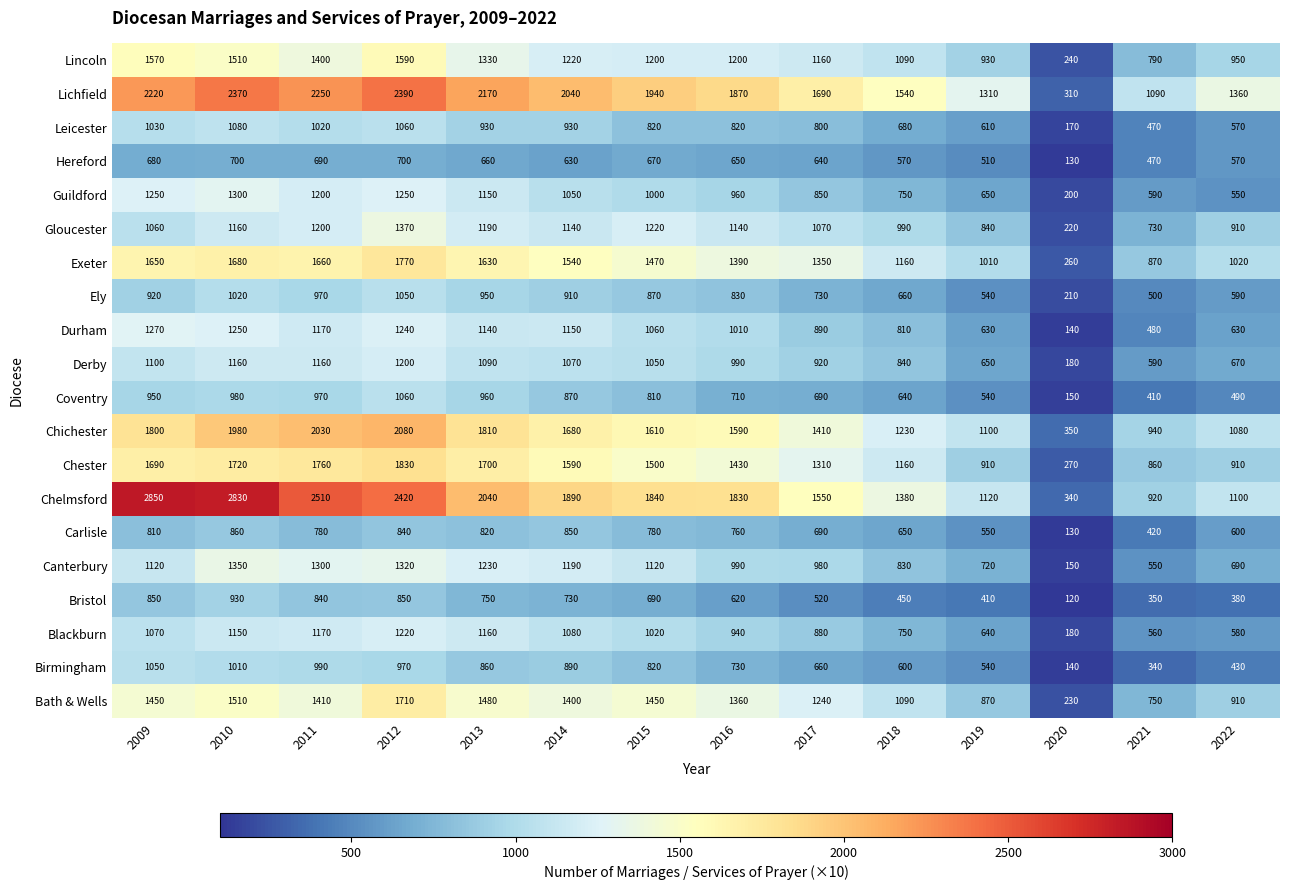

Which category has the highest value across all series?

2009